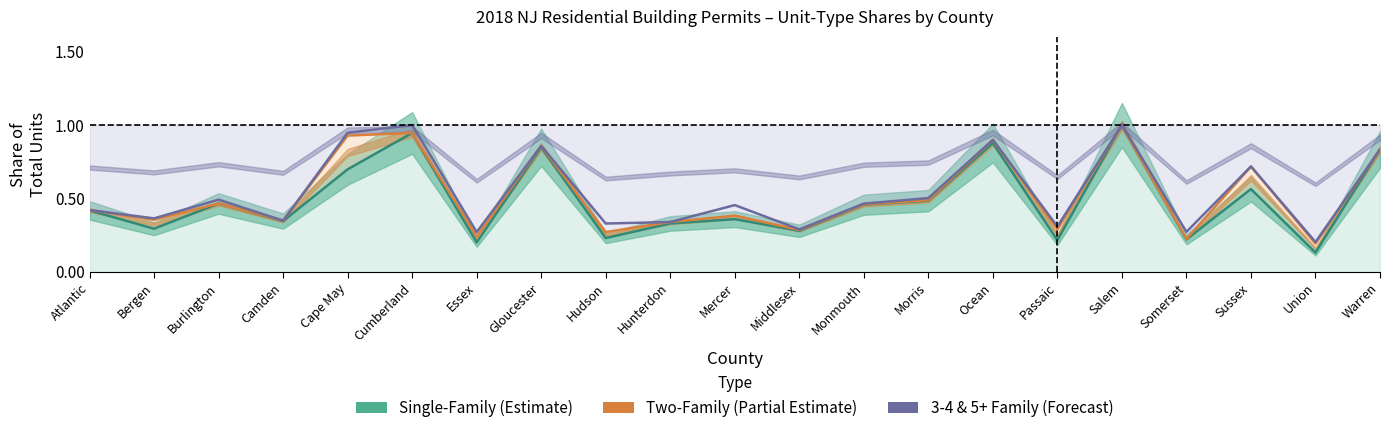

At which category is the sum across all series the highest?

Salem